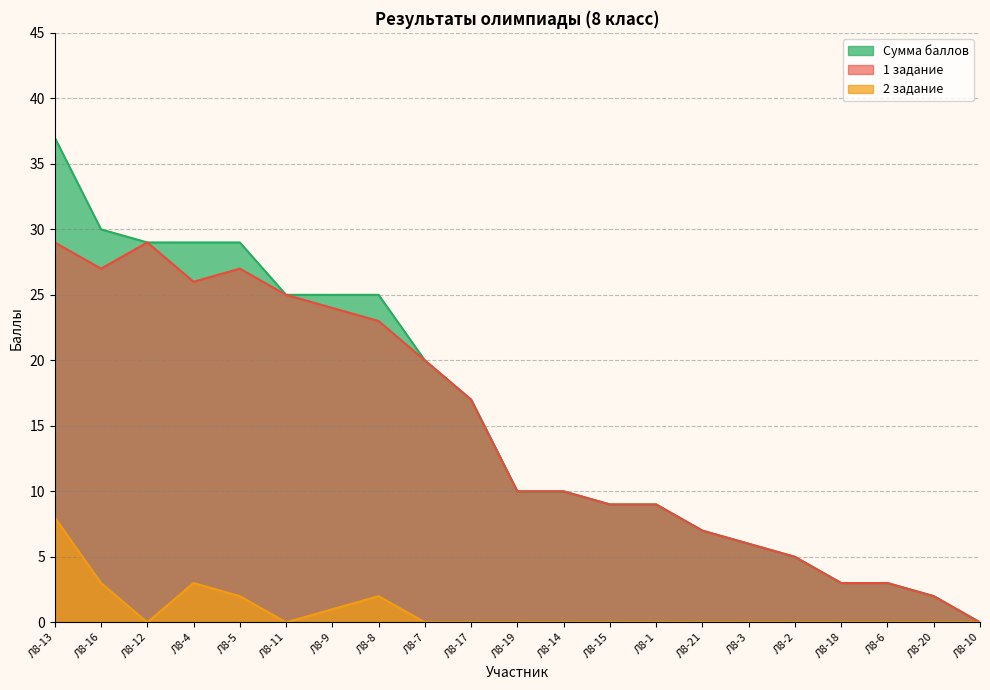

Reading left to right, transcribe all the data shown in this chart.

1 задание: 29	27	29	26	27	25	24	23	20	17	10	10	9	9	7	6	5	3	3	2	0
2 задание: 8	3	0	3	2	0	1	2	0	0	0	0	0	0	0	0	0	0	0	0	0
Сумма баллов: 37	30	29	29	29	25	25	25	20	17	10	10	9	9	7	6	5	3	3	2	0